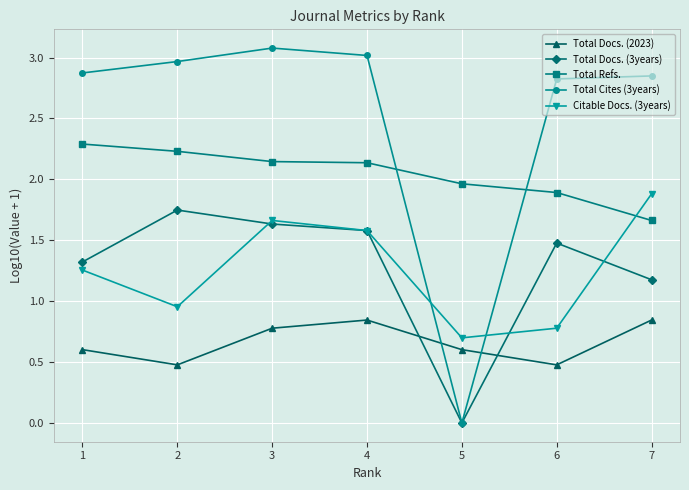

Which series ends up on top after the final intersection of Total Docs. (2023) and Total Docs. (3years)?

Total Docs. (3years)